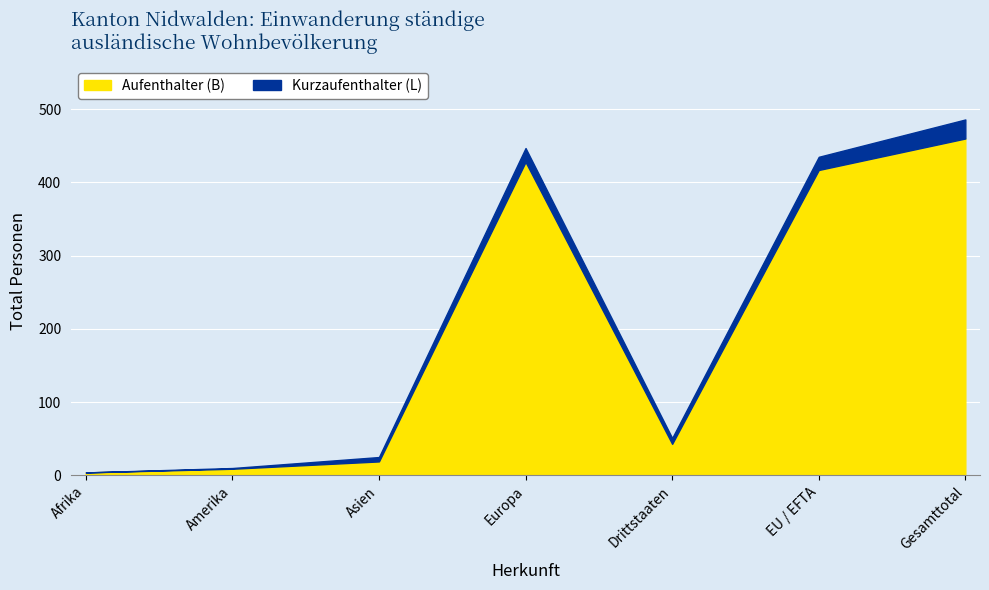

Which category has the highest value across all series?

Gesamttotal